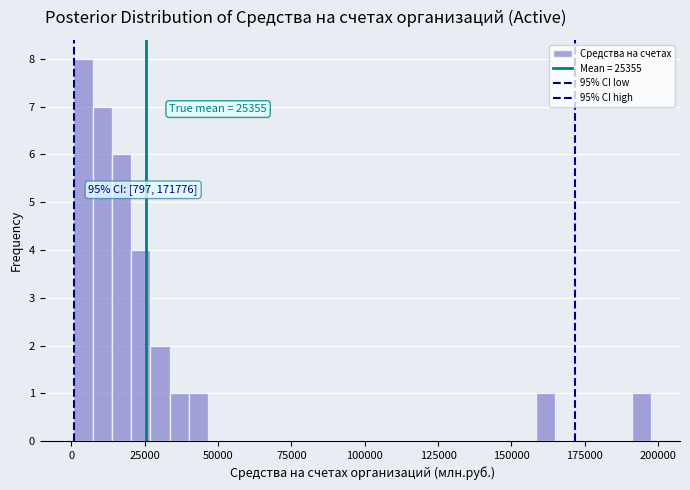

Around what value on the x-axis is the tallest bar? Give the approximate position of its centre, as read against the axis.

5000